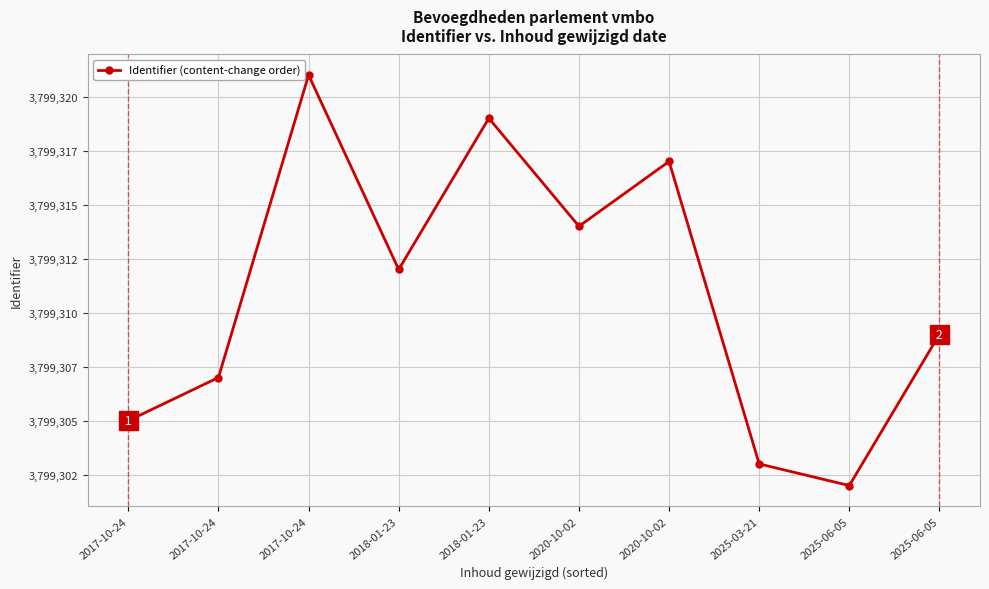

How many values are between 3799305 and 3799317?

6